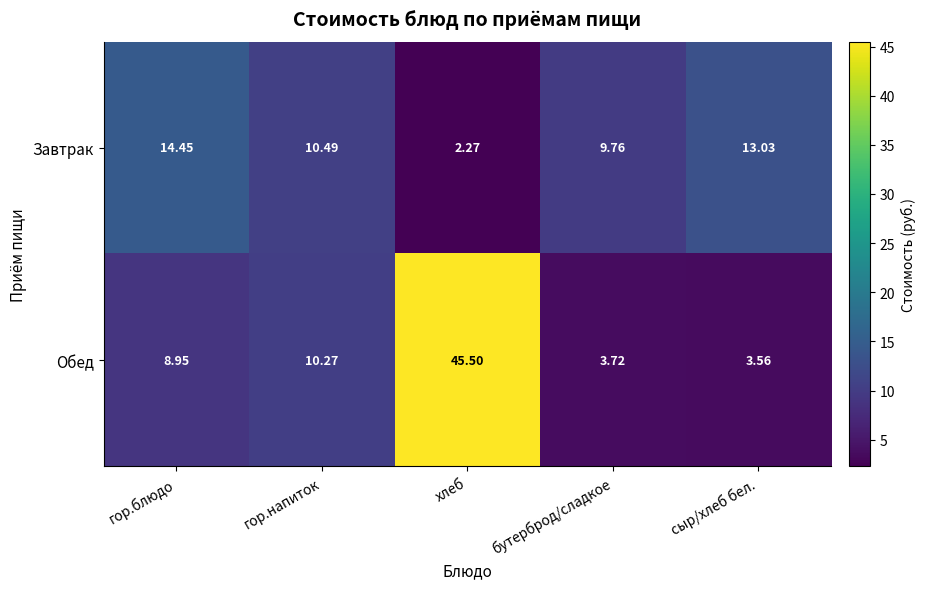

At which category does the chart reach its minimum across all series?

хлеб